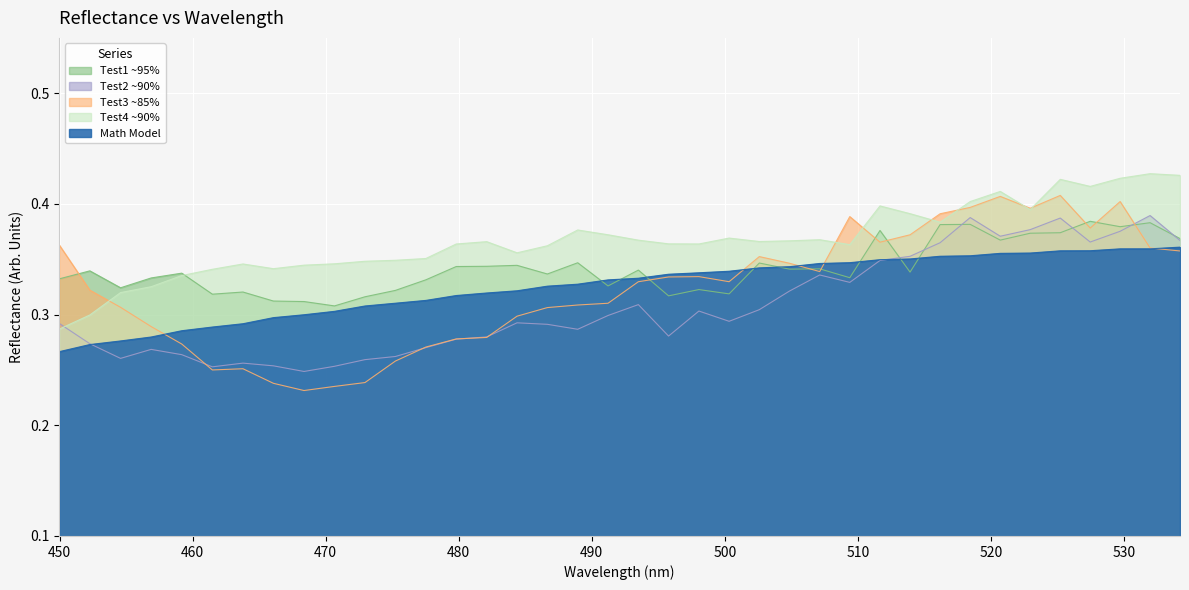

What is the value of the Test2 ~90% point at the 35th from the left?

0.4